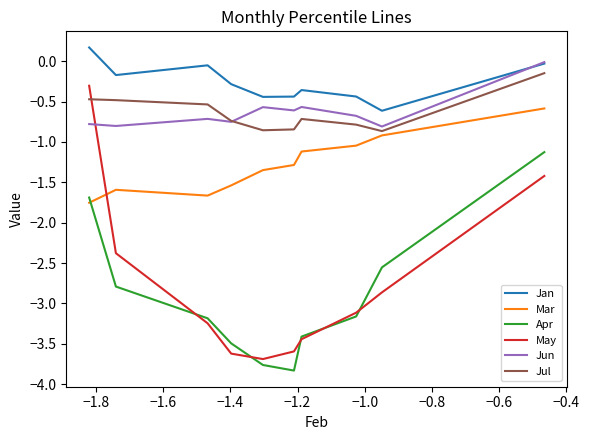

Is this an area chart (filled region under the line)?

No